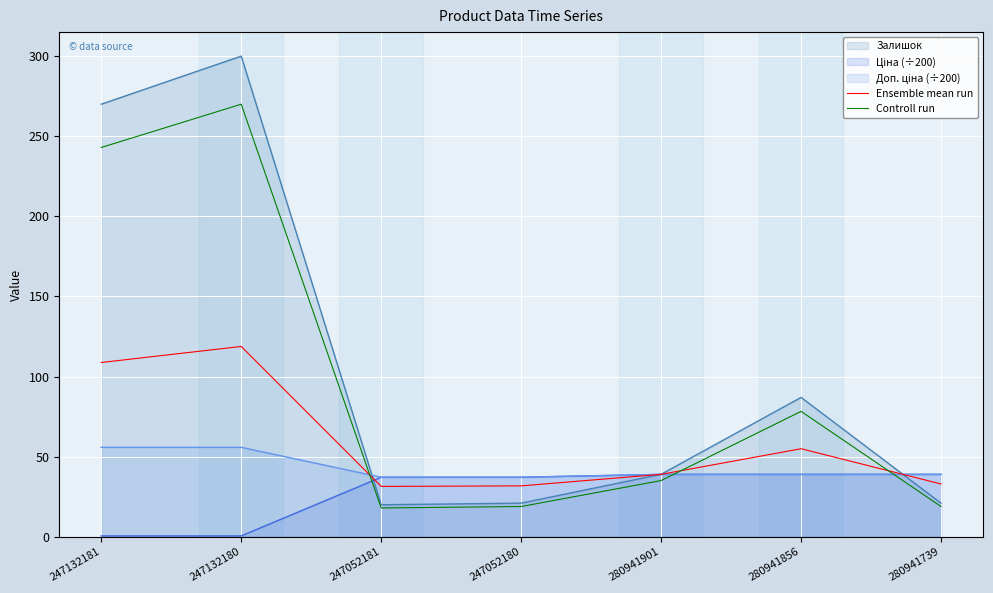

Between which two adjacent categories do Ensemble mean run and Controll run first intersect?

247132180 and 247052181